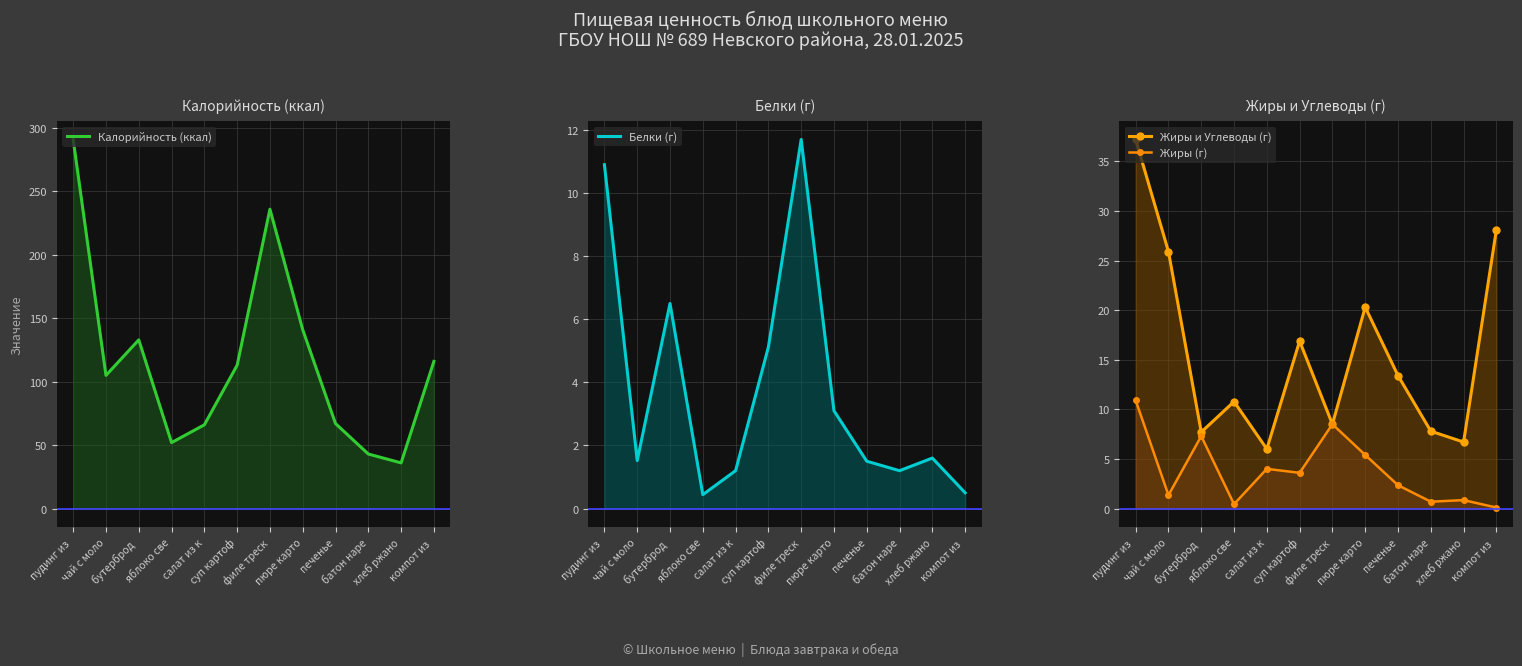

Read the Жиры и Углеводы (г) value at суп картоф.

16.9